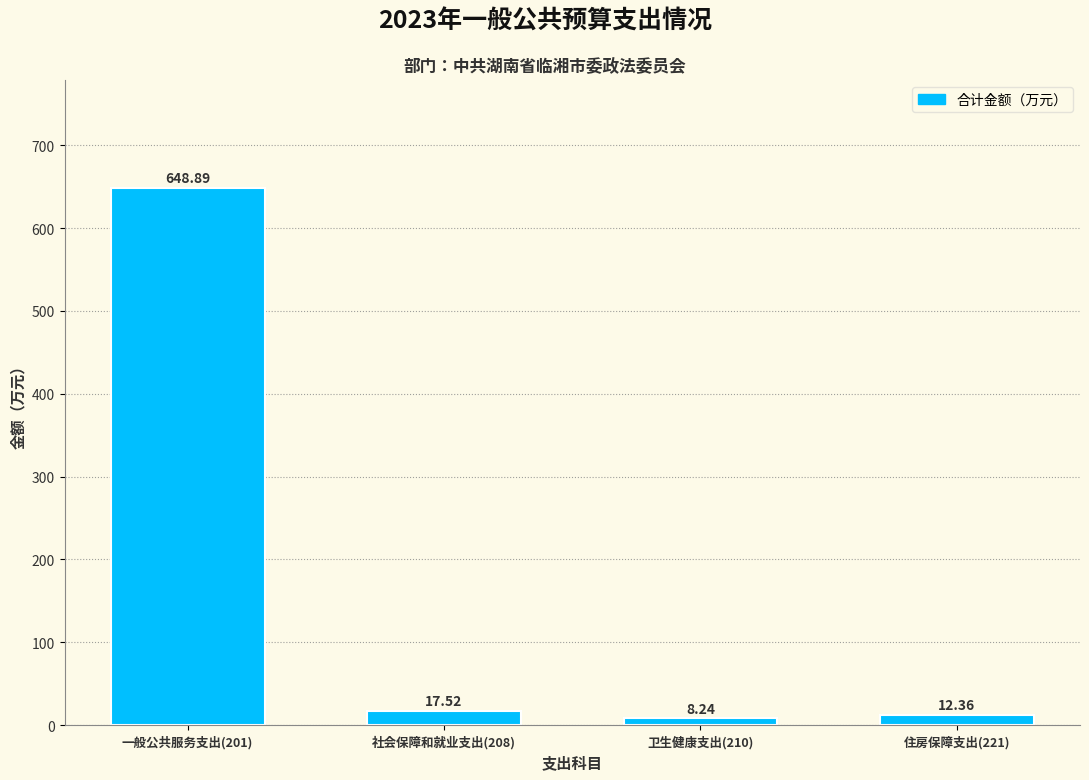

What is the difference between the second highest and second lowest values?

5.2